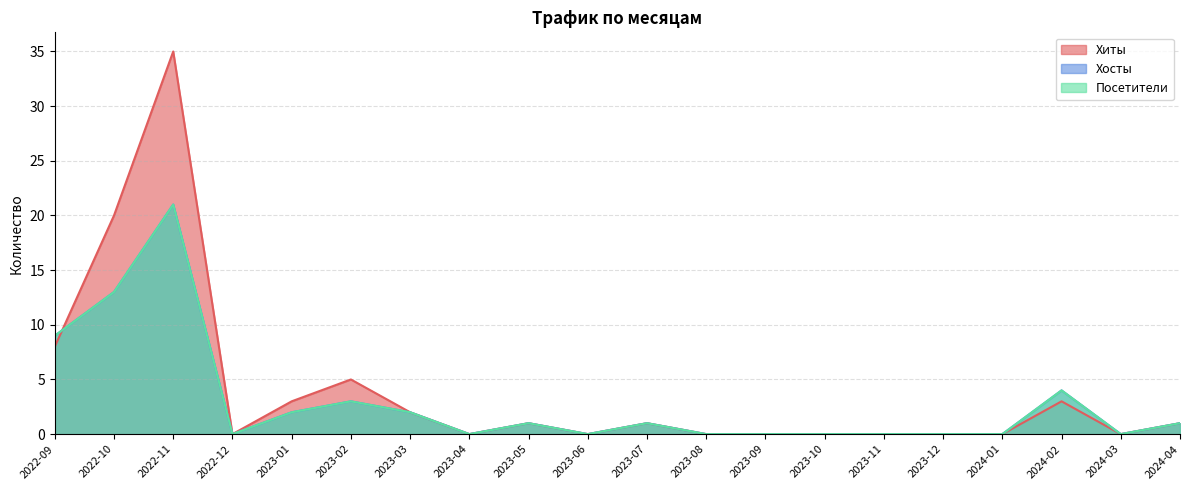

What is the difference between the second highest and minimum values in the Посетители series?

13